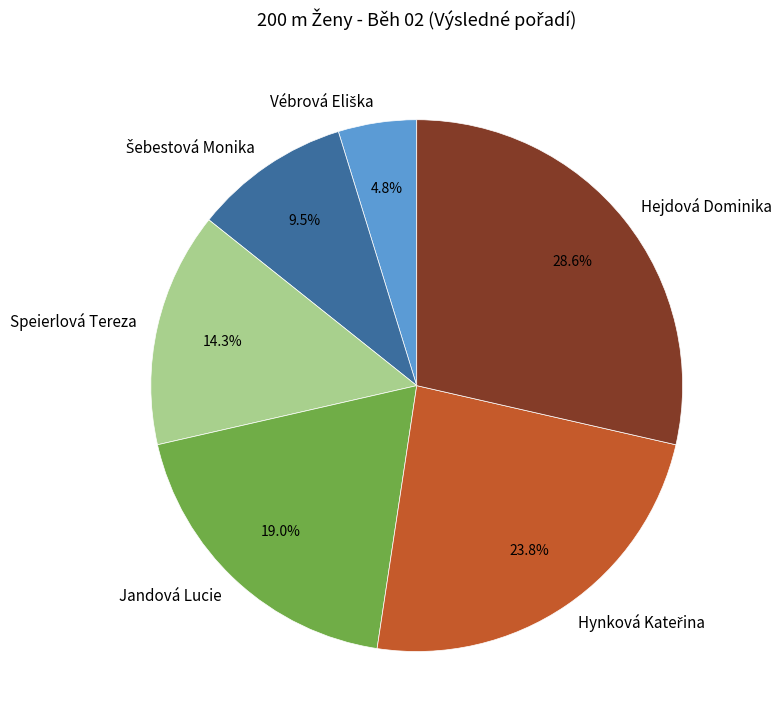

Does any single category account for the majority?

No